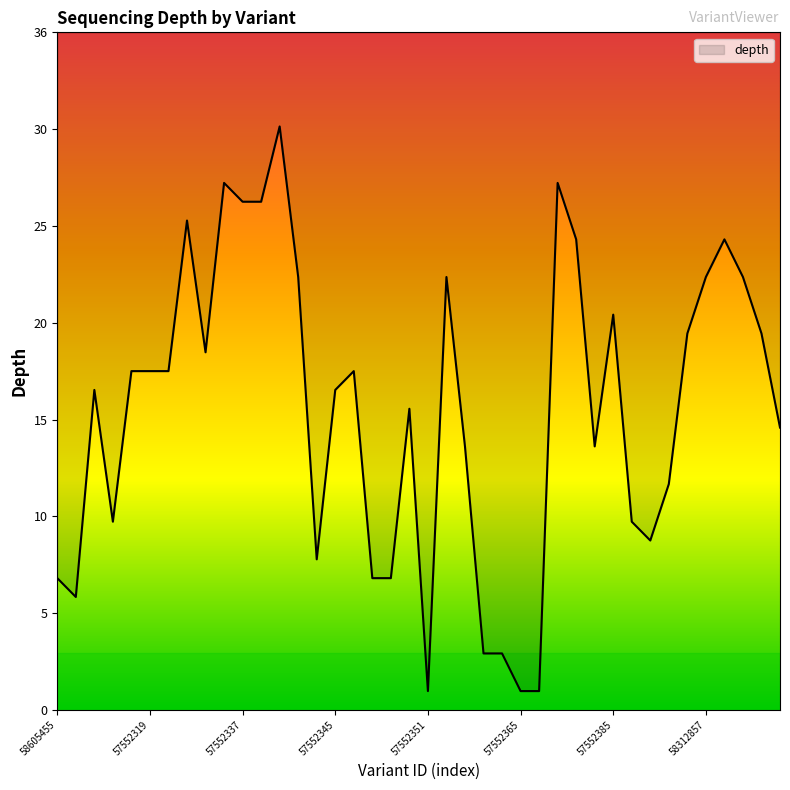

List the labels in order of value, smallest first.

57552351, 57552365, 57552367, 58312852, 57552363, 58605457, 58605455, 58605460, 58605462, 57552343, 58605464, 57552315, 58312855, 58605466, 57552355, 57552383, 58312861, 58312851, 58312843, 57552345, 57552317, 57552319, 58312846, 58312850, 58312848, 58312856, 58312860, 57552385, 57552341, 57552353, 58312857, 58312859, 57552381, 58312858, 58312847, 57552337, 57552339, 57552335, 58312854, 58312849